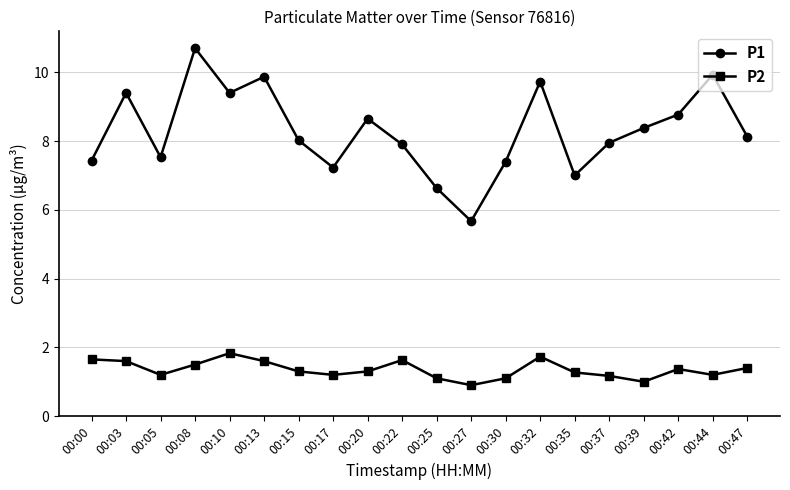

True or false: P1 and P2 intersect in this chart.

False